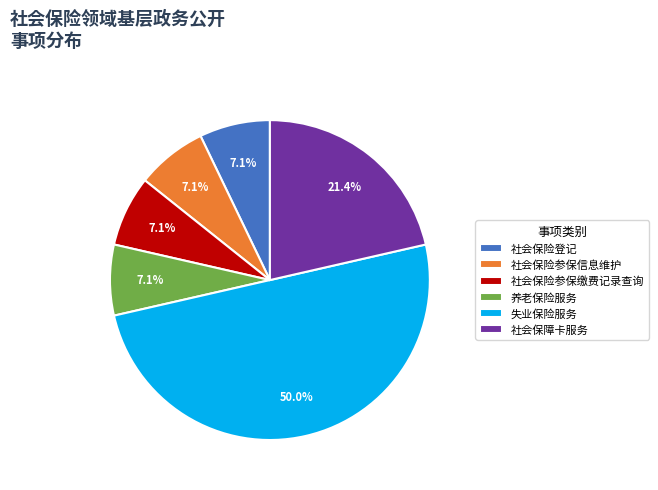

Do 社会保险登记 and 社会保险参保缴费记录查询 together represent more than half of the pie?

No